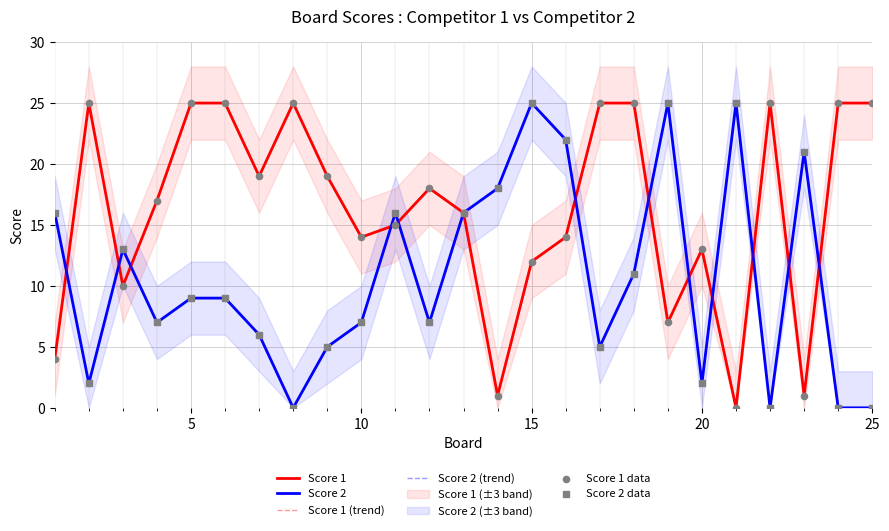

Which series contains the lowest Y value?

Score 1